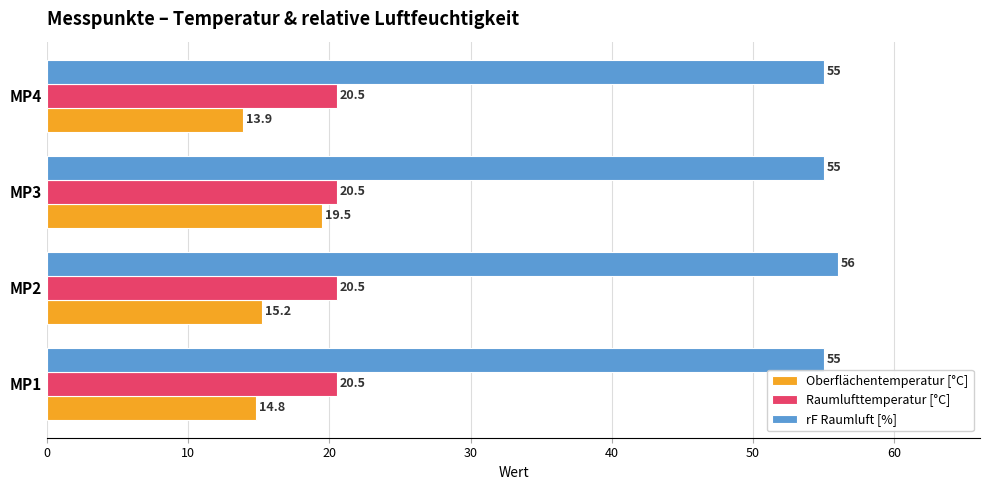

Rank the series at MP3 from highest to lowest value.

rF Raumluft [%], Raumlufttemperatur [°C], Oberflächentemperatur [°C]